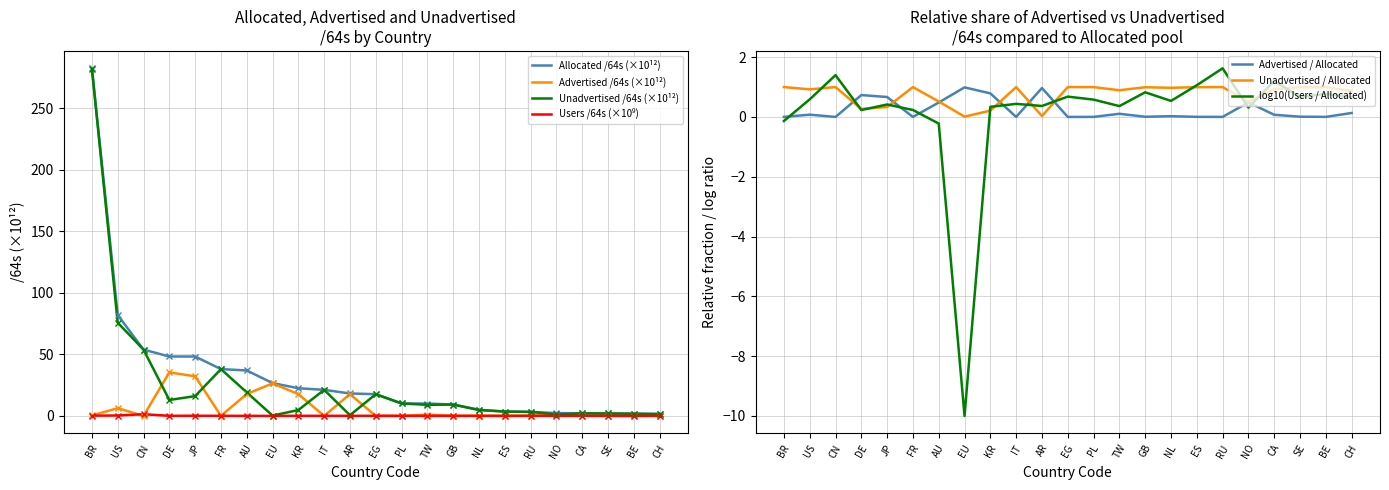

In Users, how many points are higher than both neighbors (excluding endpoints)?

8